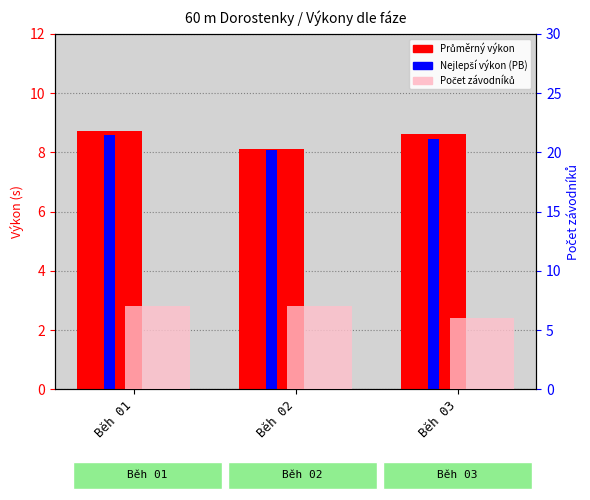

What is the sum of the Nejlepší výkon (PB) values at Běh 02 and Běh 03?

16.5